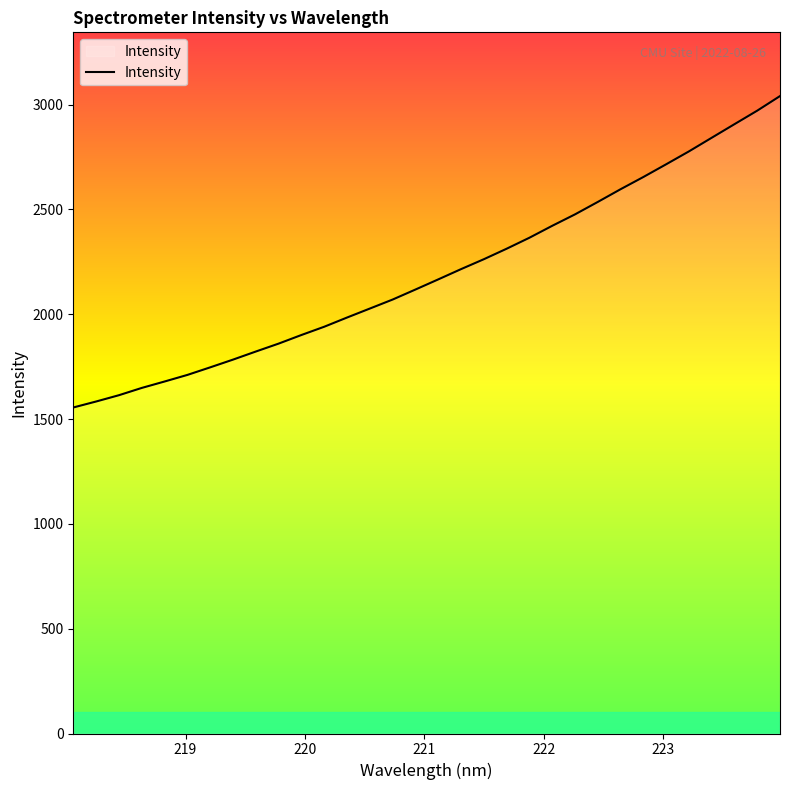

What is the greatest value displayed?

3040.7